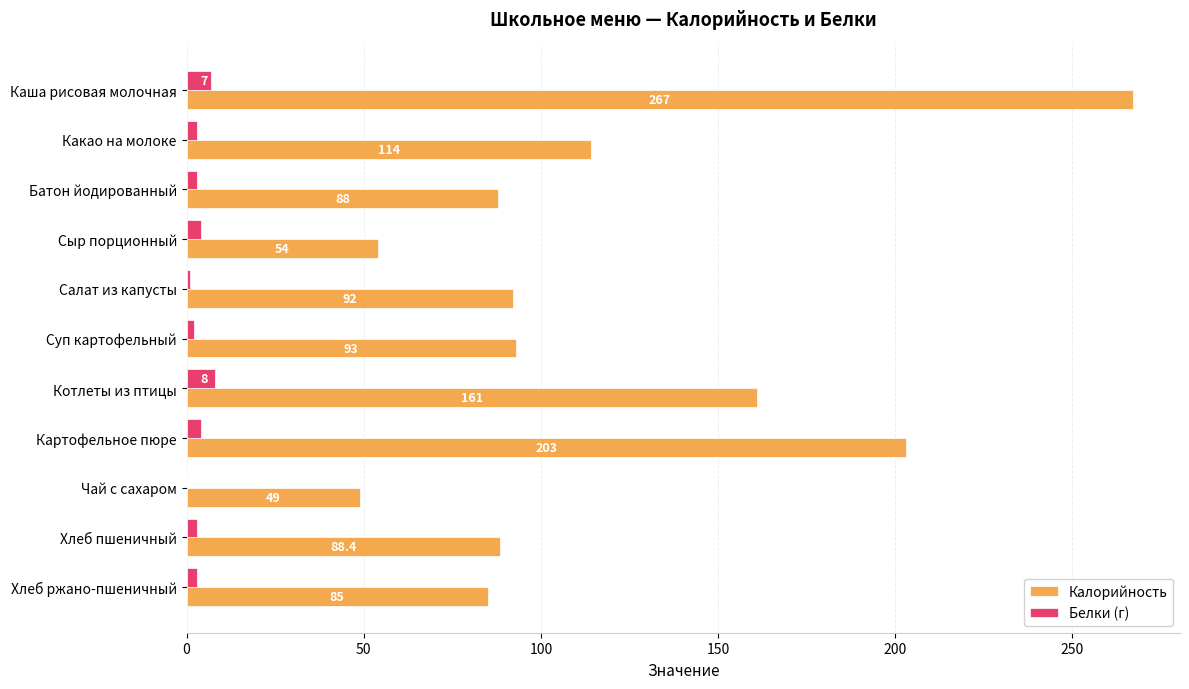

At which label does Калорийность reach its peak?

Каша рисовая молочная